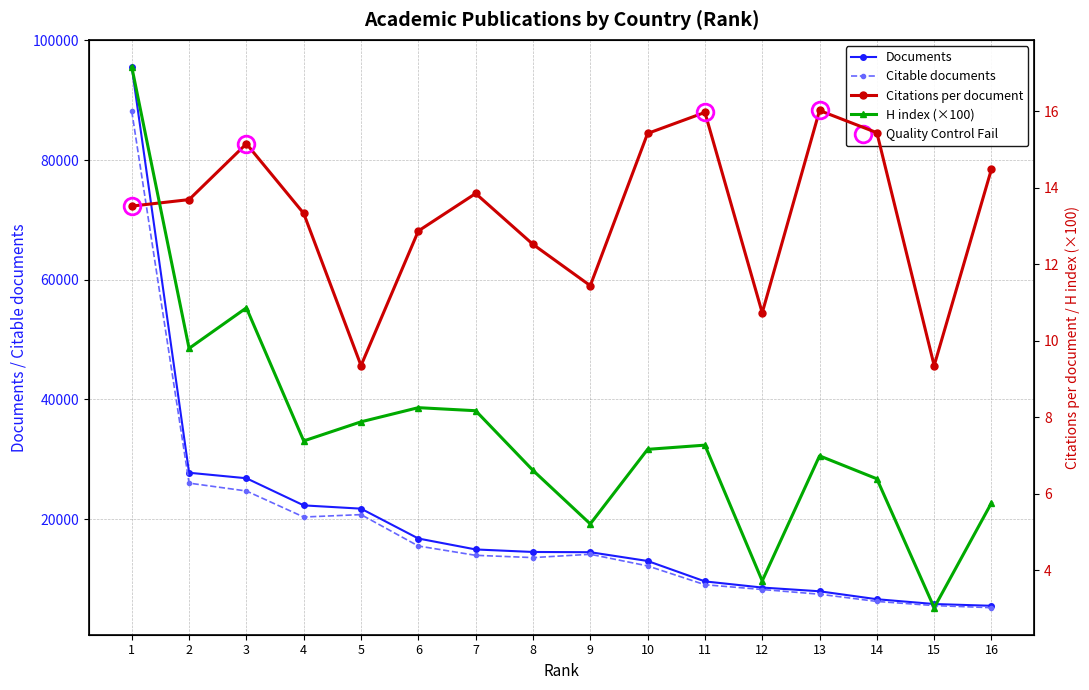

What is the difference between the maximum and minimum values in the Citable documents series?

82954